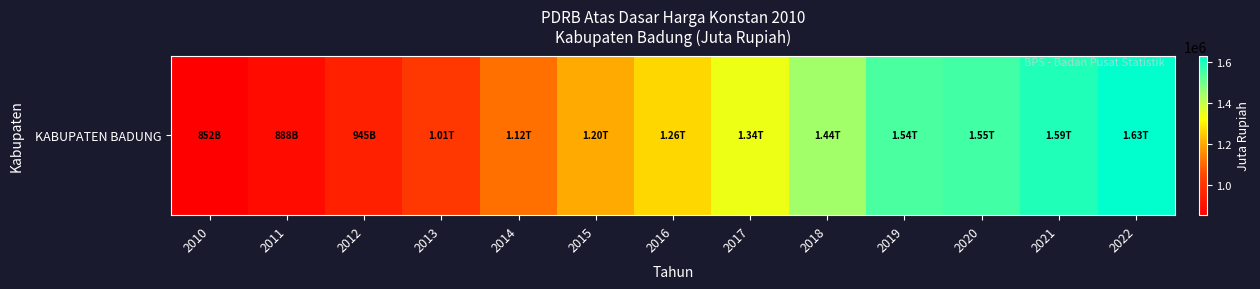

Is it true that the value at 2011 is 888023.7?

True